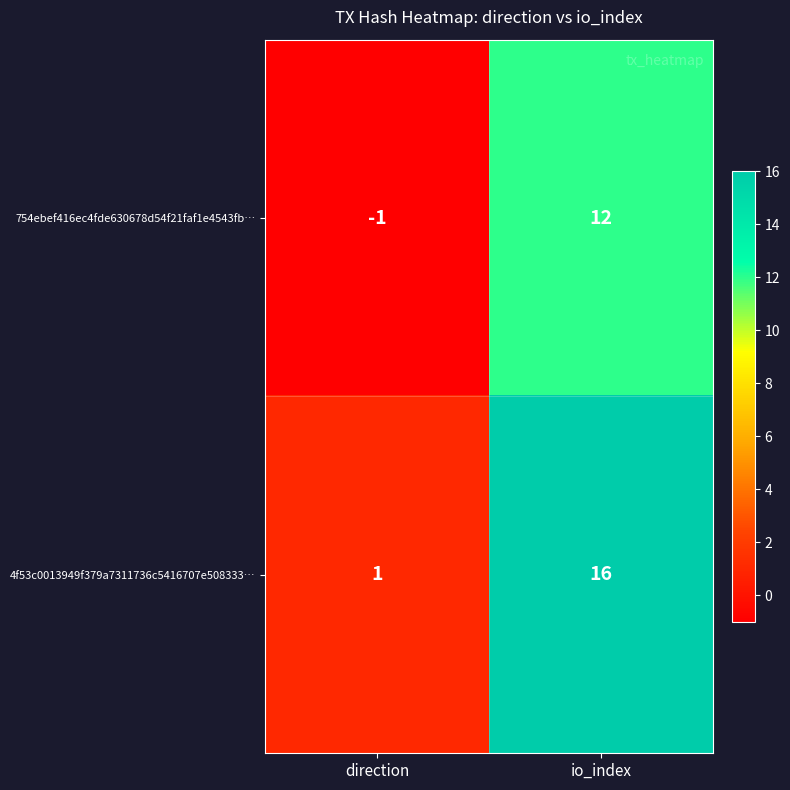

At which category does the chart reach its minimum across all series?

direction